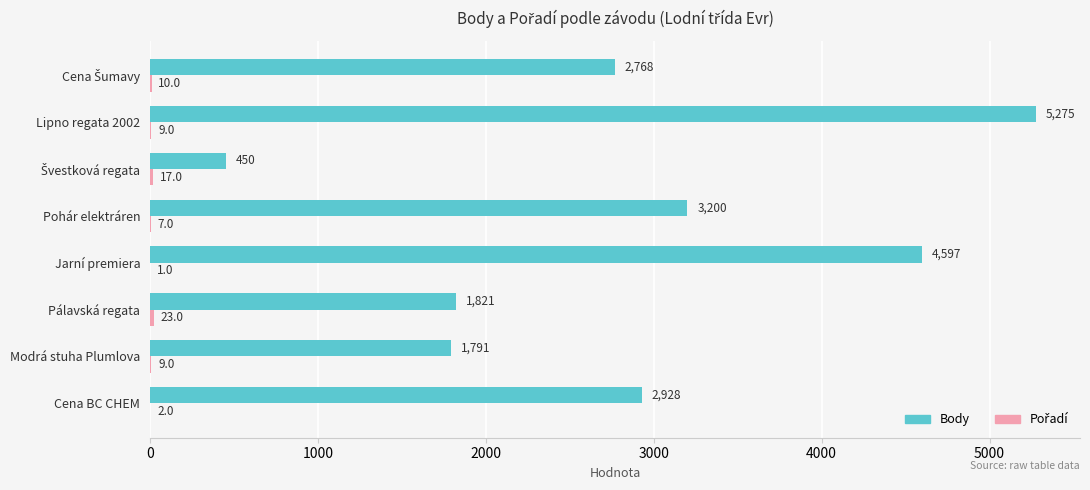

At which category does the chart reach its peak across all series?

Lipno regata 2002